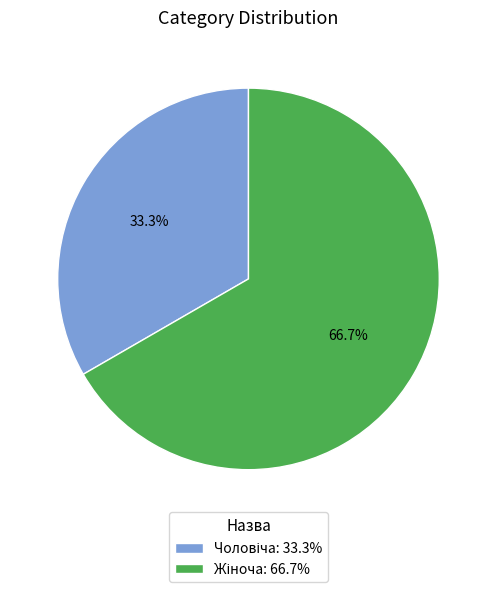

Is there a majority slice in this chart?

Yes